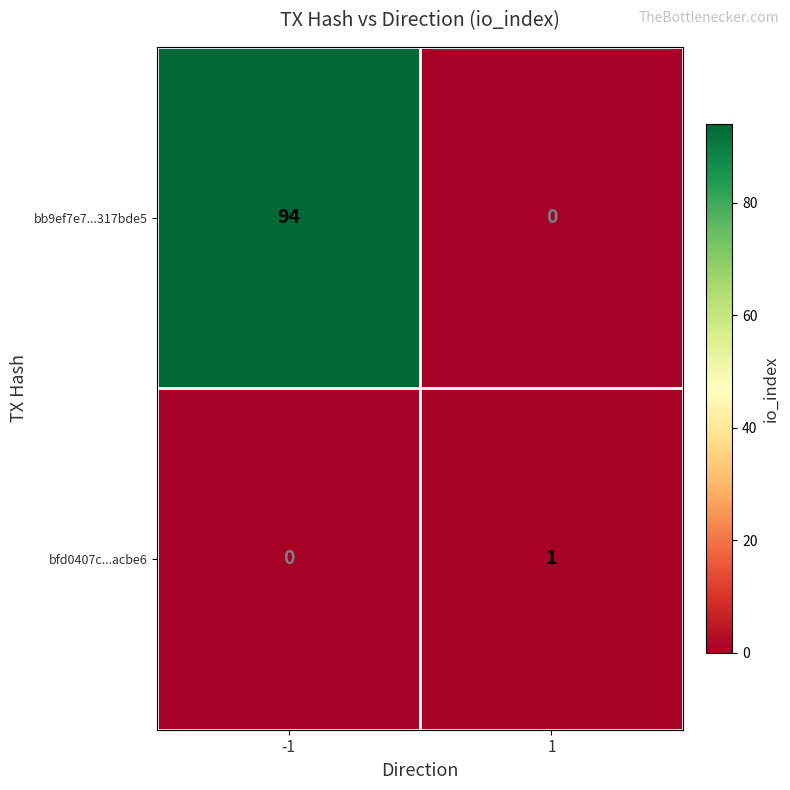

Reading left to right, what are all the values shown in this chart?

bb9ef7e7...317bde5: 94	0
bfd0407c...acbe6: 0	1